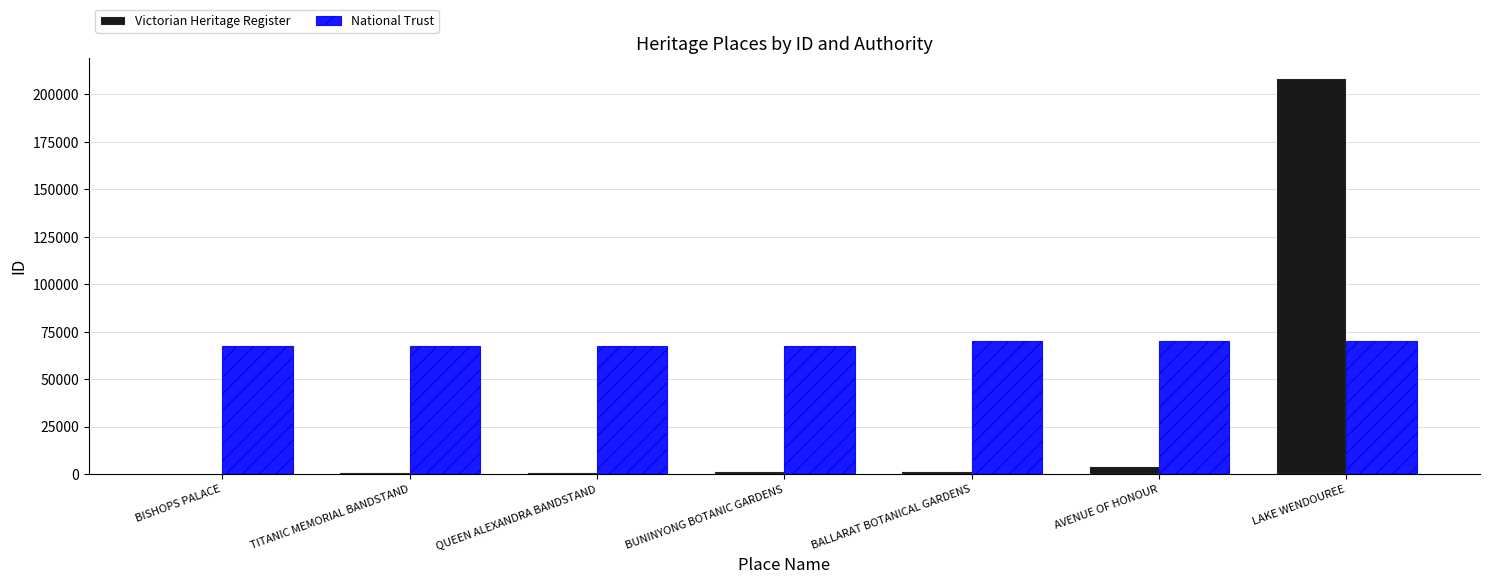

At which label does Victorian Heritage Register reach its peak?

LAKE WENDOUREE